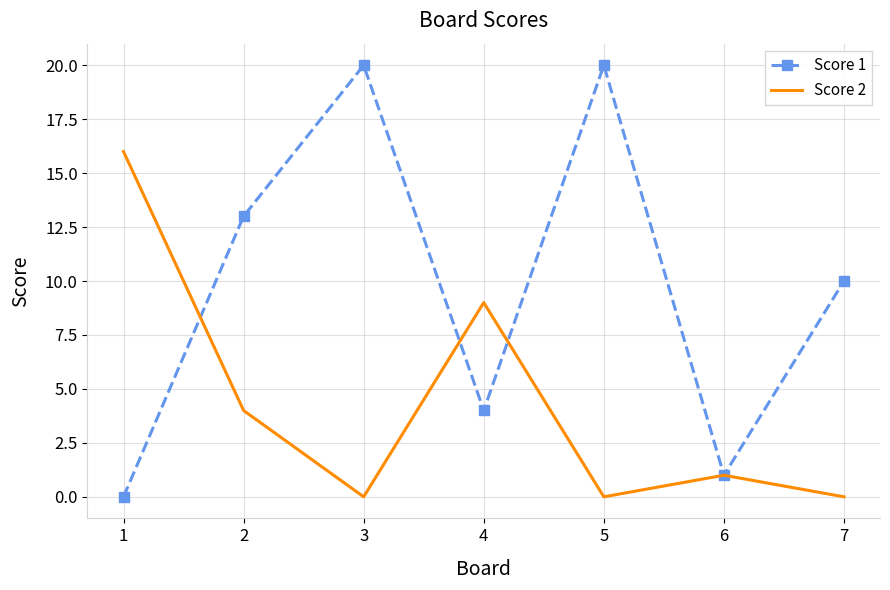

What is the difference between the second highest and second lowest values in the Score 2 series?

9